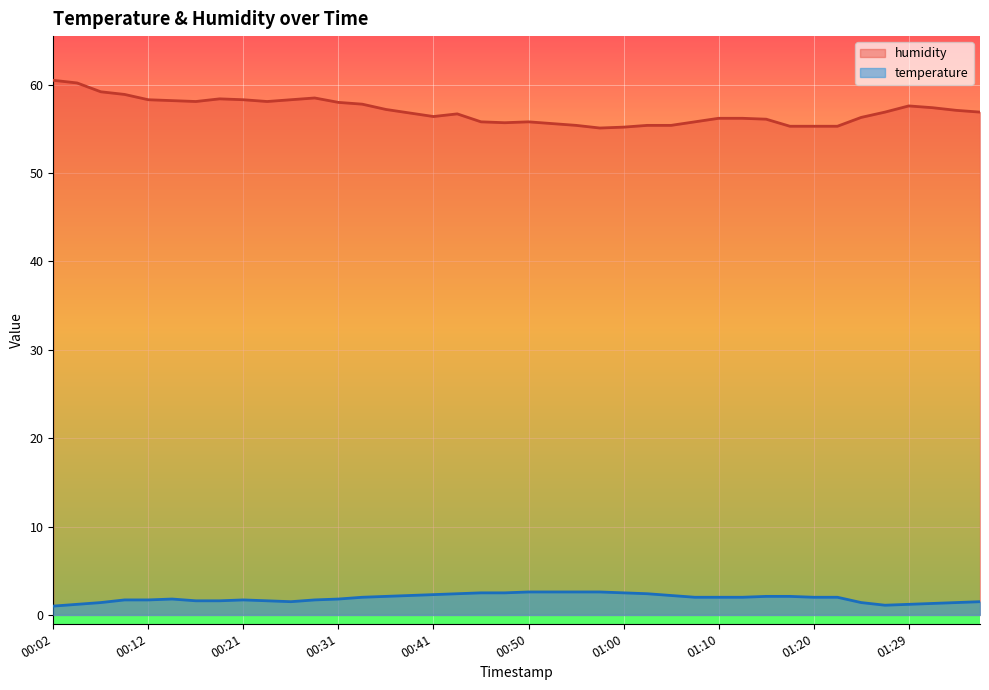

Reading left to right, extract all data points from this chart.

temperature: 1.0	1.2	1.4	1.7	1.7	1.8	1.6	1.6	1.7	1.6	1.5	1.7	1.8	2.0	2.1	2.2	2.3	2.4	2.5	2.5	2.6	2.6	2.6	2.6	2.5	2.4	2.2	2.0	2.0	2.0	2.1	2.1	2.0	2.0	1.4	1.1	1.2	1.3	1.4	1.5
humidity: 60.5	60.2	59.2	58.9	58.3	58.2	58.1	58.4	58.3	58.1	58.3	58.5	58.0	57.8	57.2	56.8	56.4	56.7	55.8	55.7	55.8	55.6	55.4	55.1	55.2	55.4	55.4	55.8	56.2	56.2	56.1	55.3	55.3	55.3	56.3	56.9	57.6	57.4	57.1	56.9